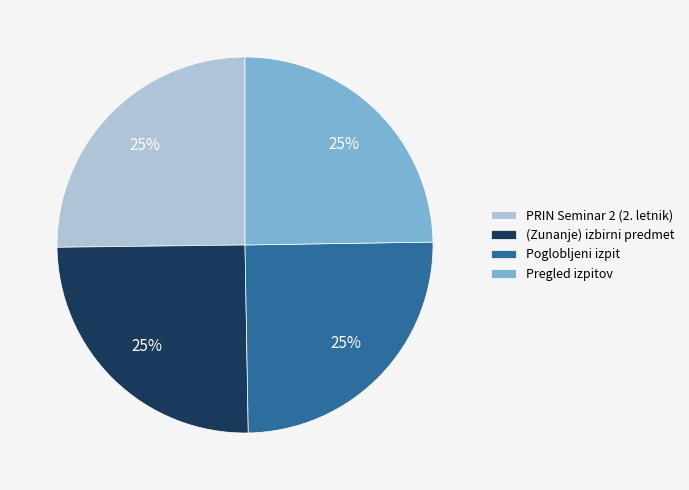

Approximately how many times larger is the value at (Zunanje) izbirni predmet compared to Pregled izpitov?

1.0